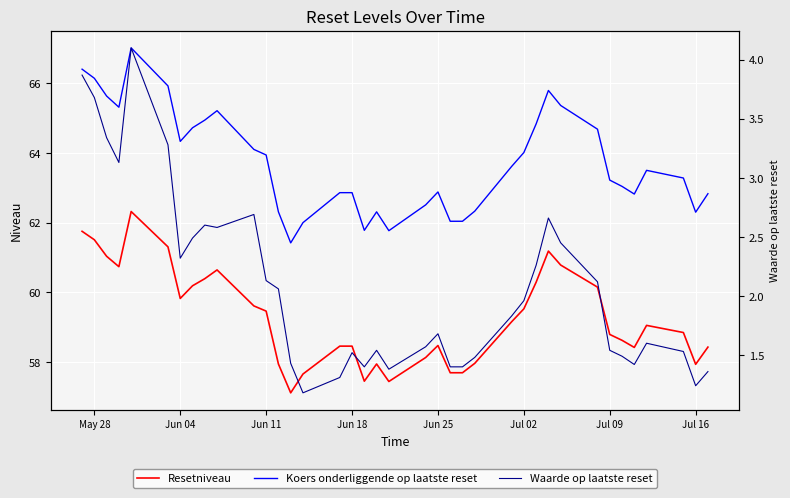

What position from the left is Jul 16?

37